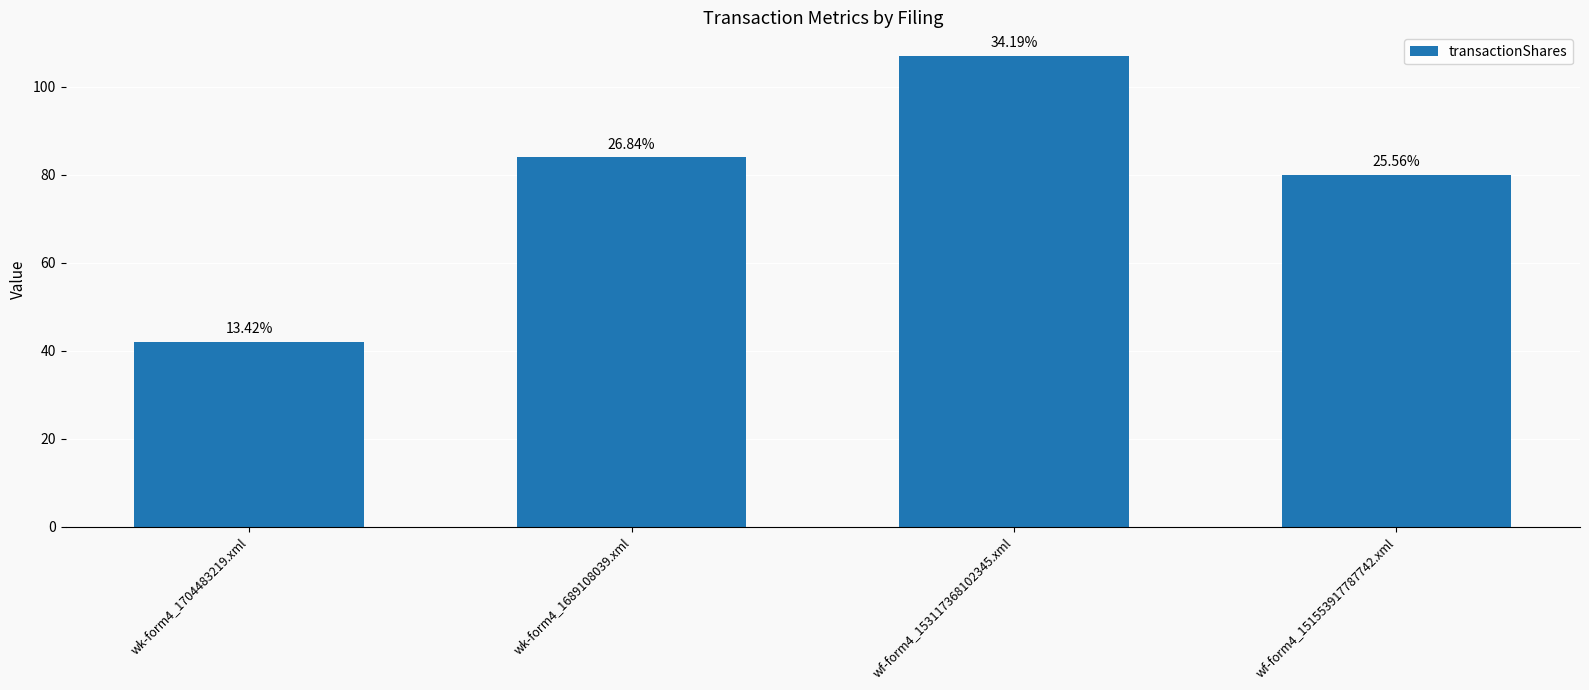

Which category has the highest value across all series?

wf-form4_153117368102345.xml